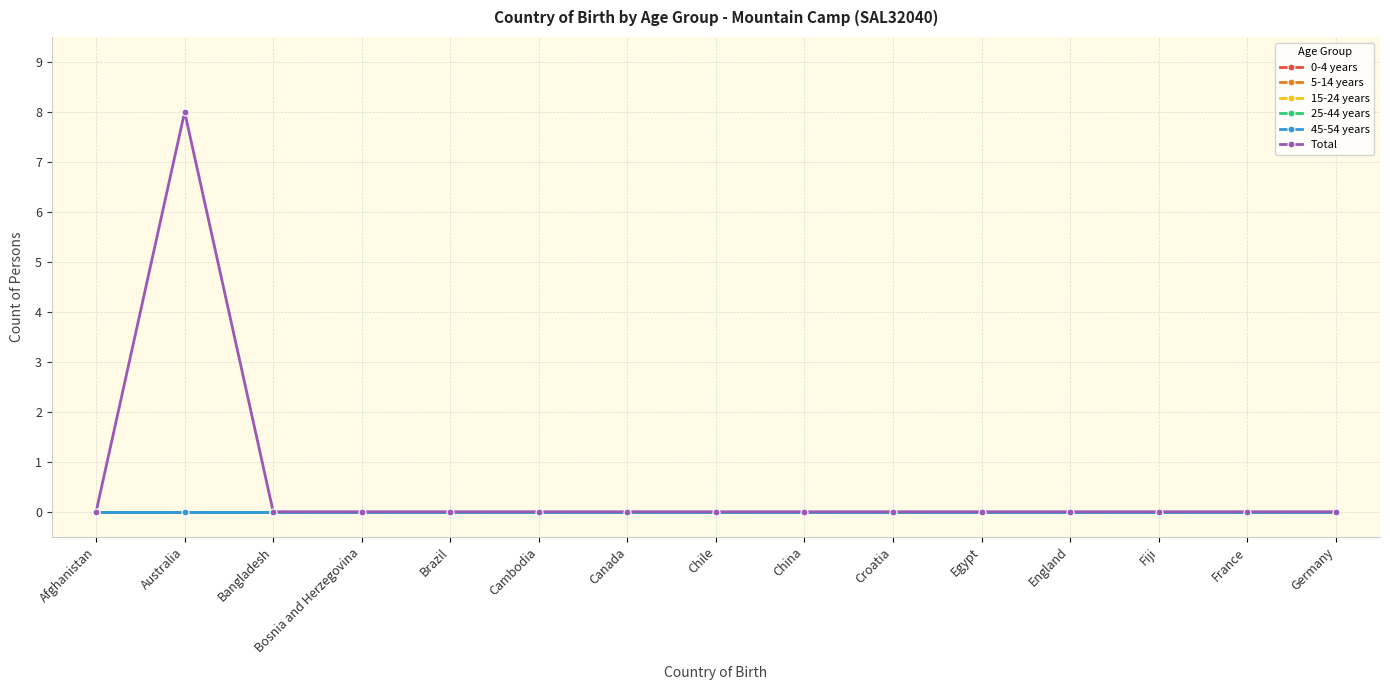

True or false: 0-4 years and 45-54 years intersect in this chart.

False